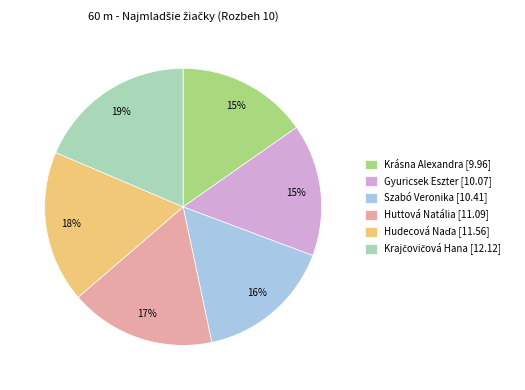

Does any single category account for the majority?

No